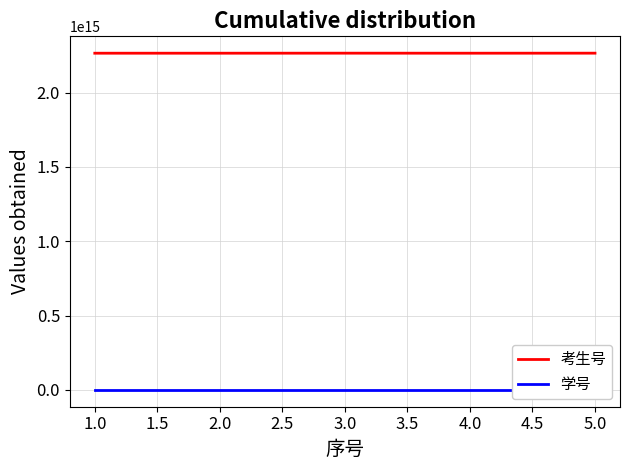

True or false: 学号 and 考生号 intersect in this chart.

False